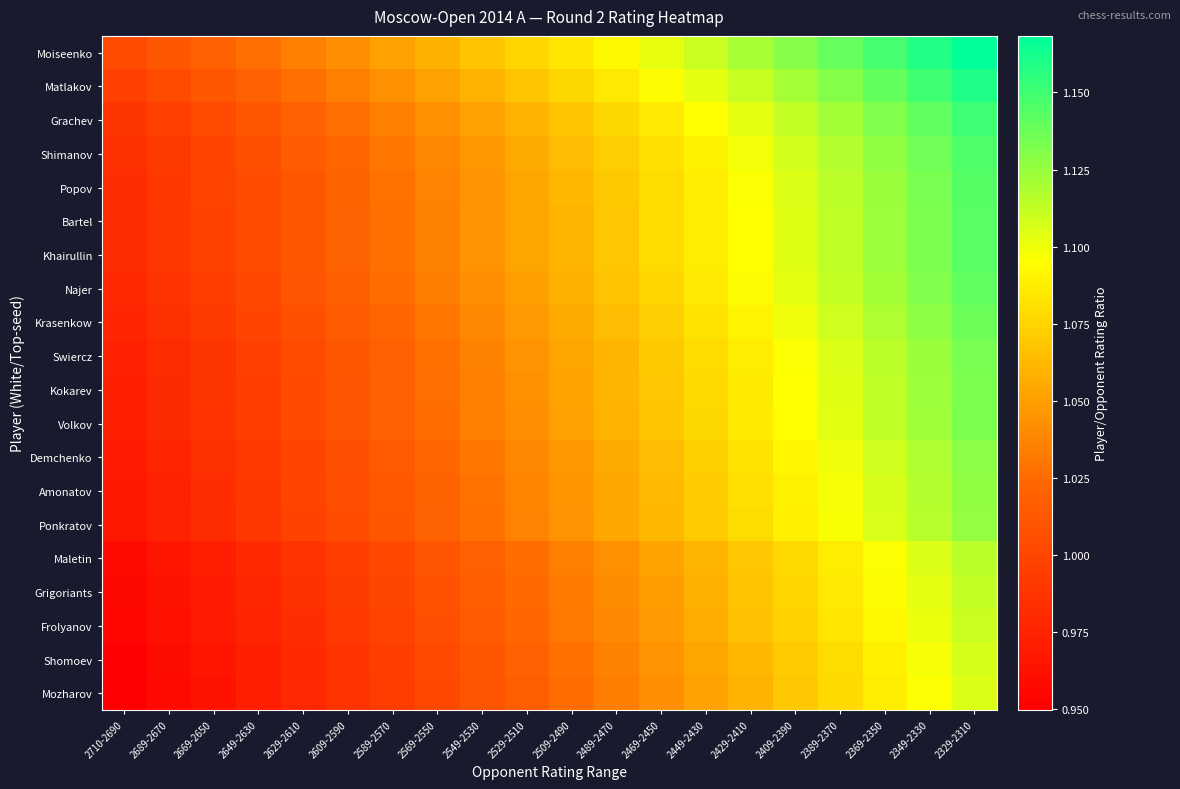

What is the minimum value shown in the chart?

0.9